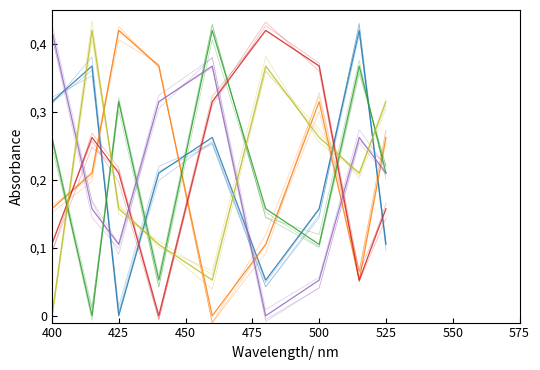

Reading left to right, what are all the values shown in this chart?

col_7: 0.3	0.4	0.0	0.2	0.3	0.1	0.2	0.4	0.1
col_9: 0.2	0.2	0.4	0.4	0.0	0.1	0.3	0.1	0.3
col_3: 0.3	0.0	0.3	0.1	0.4	0.2	0.1	0.4	0.2
col_4: 0.1	0.3	0.2	0.0	0.3	0.4	0.4	0.1	0.2
col_2: 0.4	0.2	0.1	0.3	0.4	0.0	0.1	0.3	0.2
col_5: 0.0	0.4	0.2	0.1	0.1	0.4	0.3	0.2	0.3